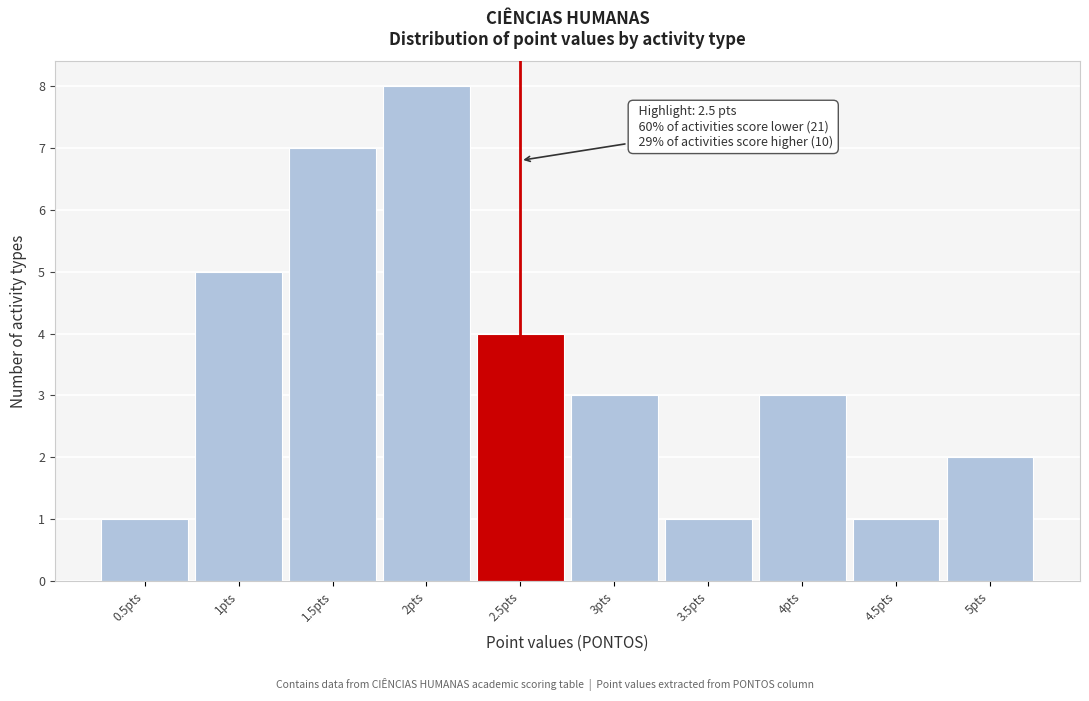

Over which range of the x-axis is the bar tallest?

1.75 to 2.25